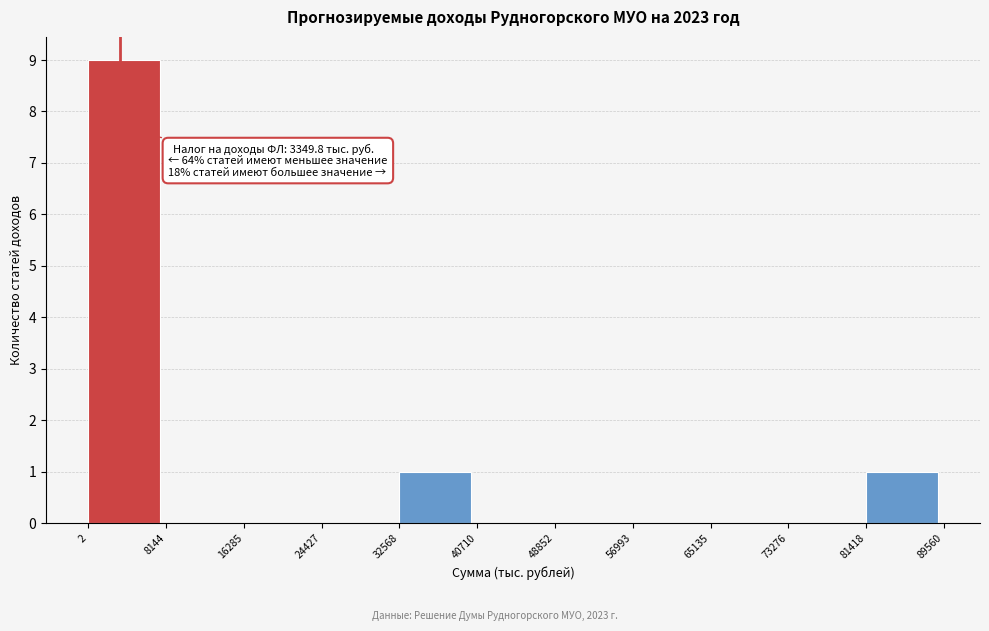

Which range on the x-axis has the tallest bar?

2 to 8144